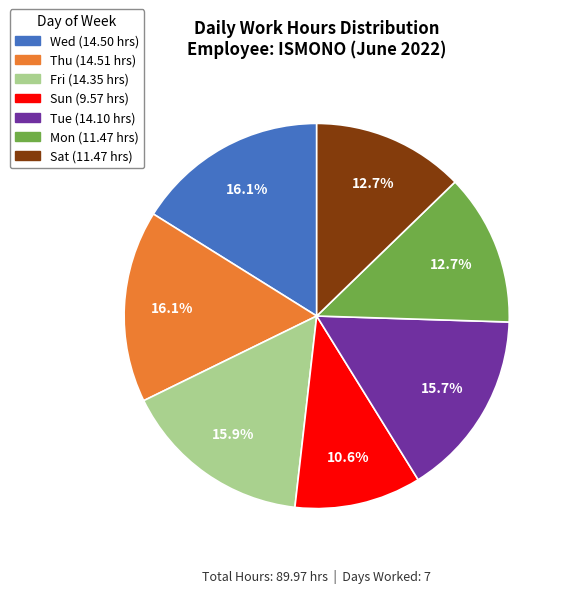

Count the number of slices in the pie.

7